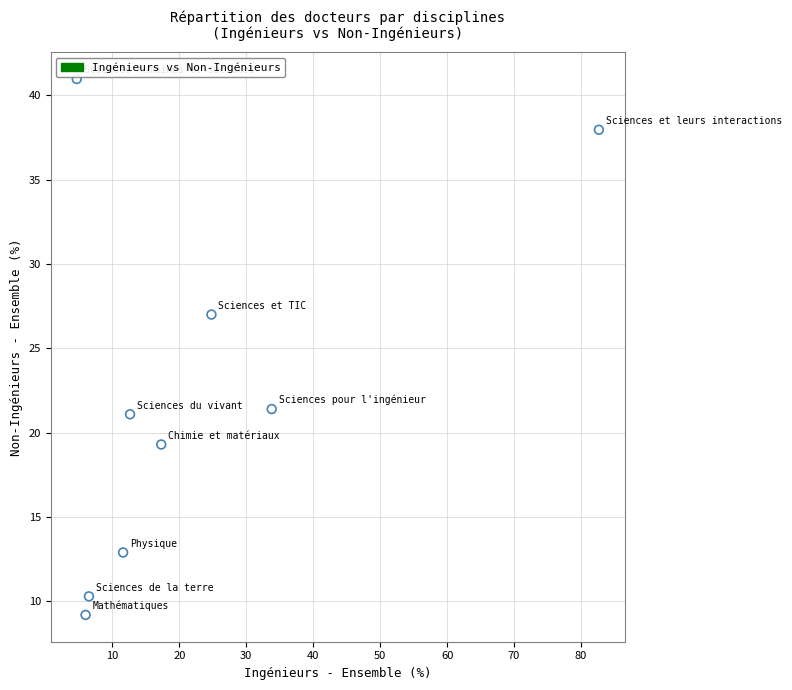

What is the range of Y values (max minus min)?

31.8